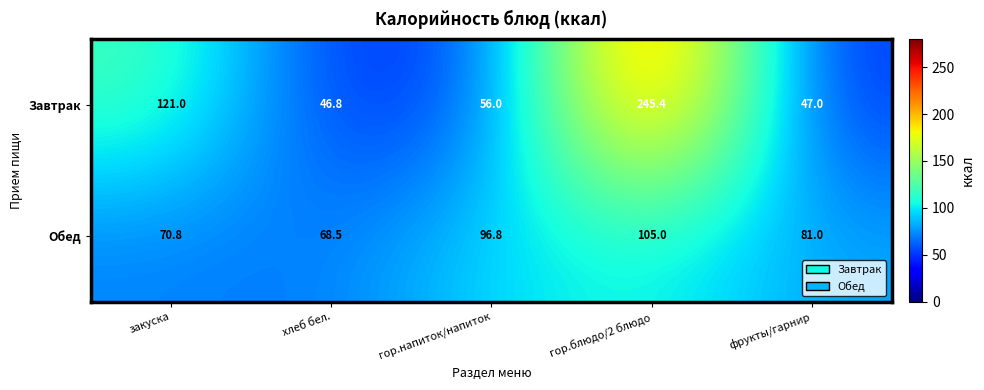

List the series in order of their peak value, lowest first.

Обед, Завтрак